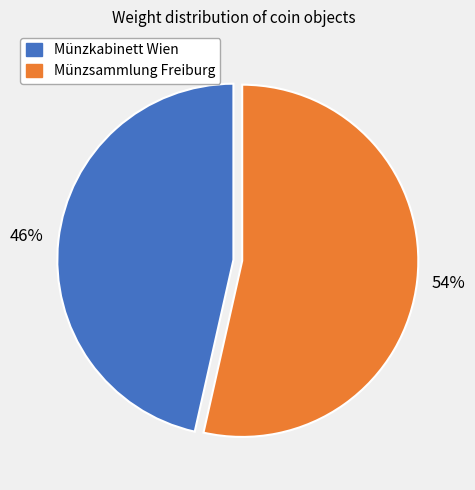

Does any single category account for the majority?

Yes